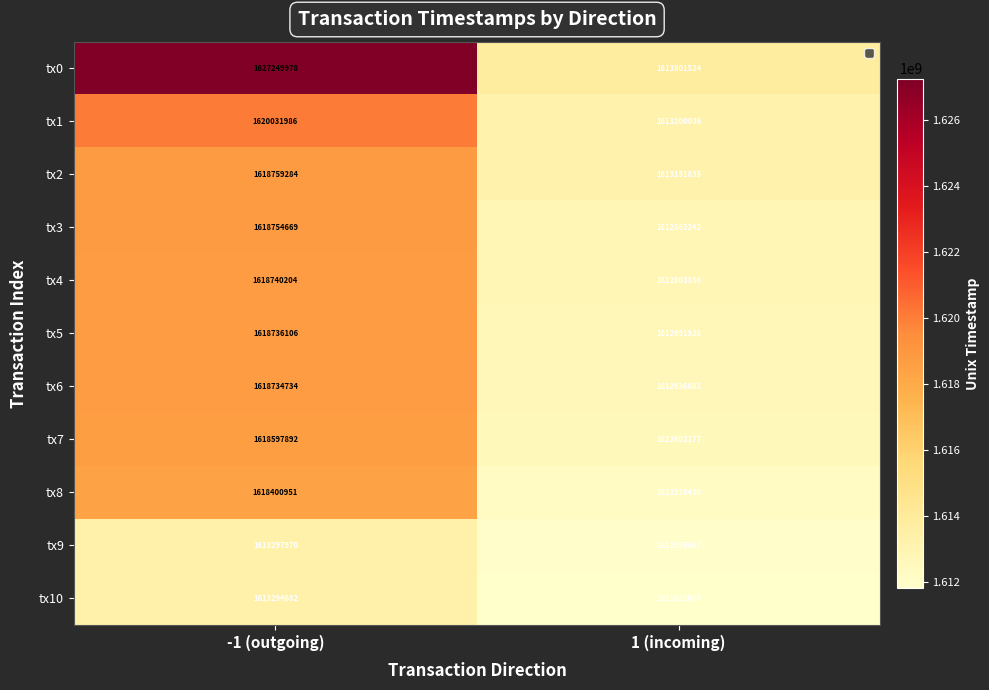

Rank the series at 1 (incoming) from lowest to highest value.

tx10, tx9, tx8, tx7, tx6, tx5, tx4, tx3, tx2, tx1, tx0